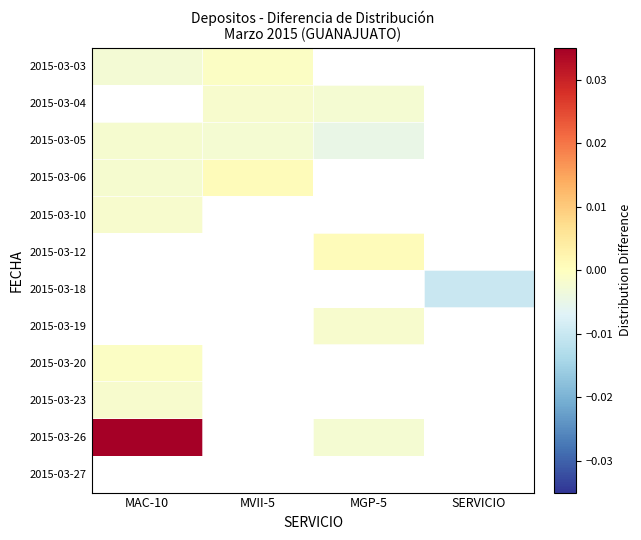

Which label corresponds to the smallest value in the chart?

SERVICIO